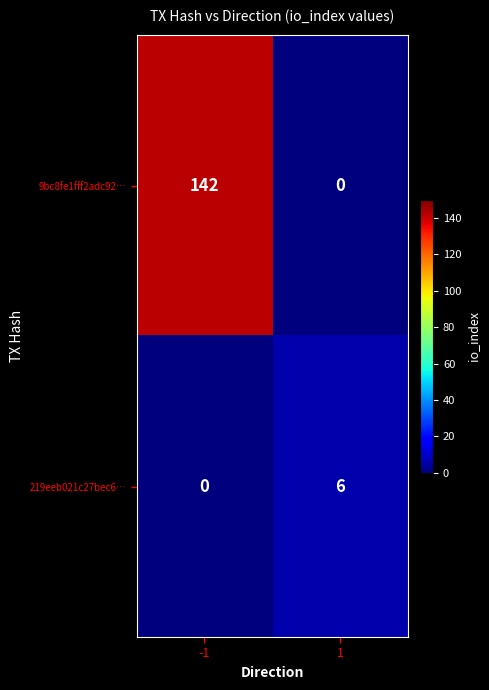

The value of 219eeb021c27bec6… at 1 is 3. True or false?

False